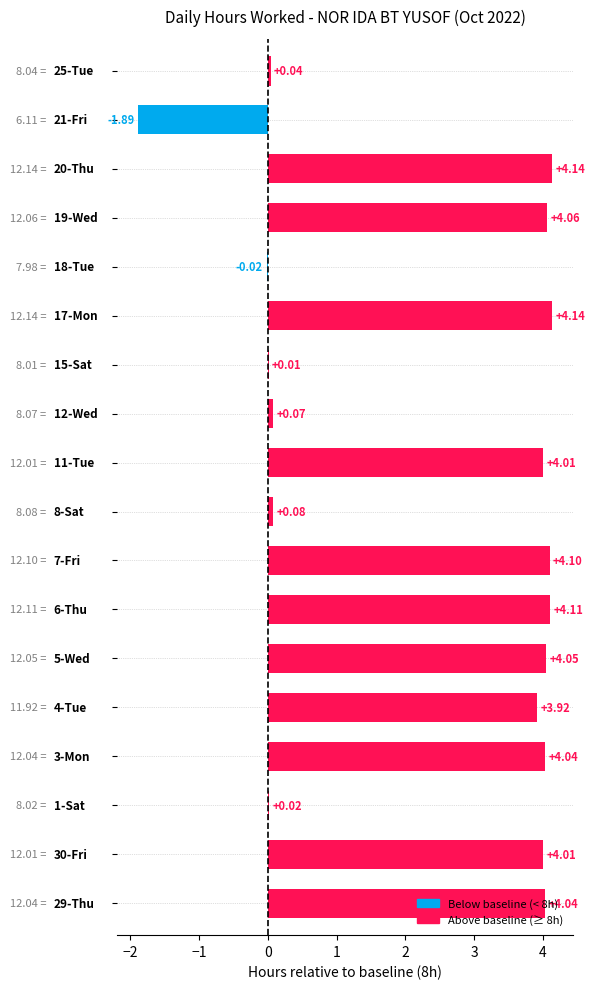

What is the sum of all values?

42.9